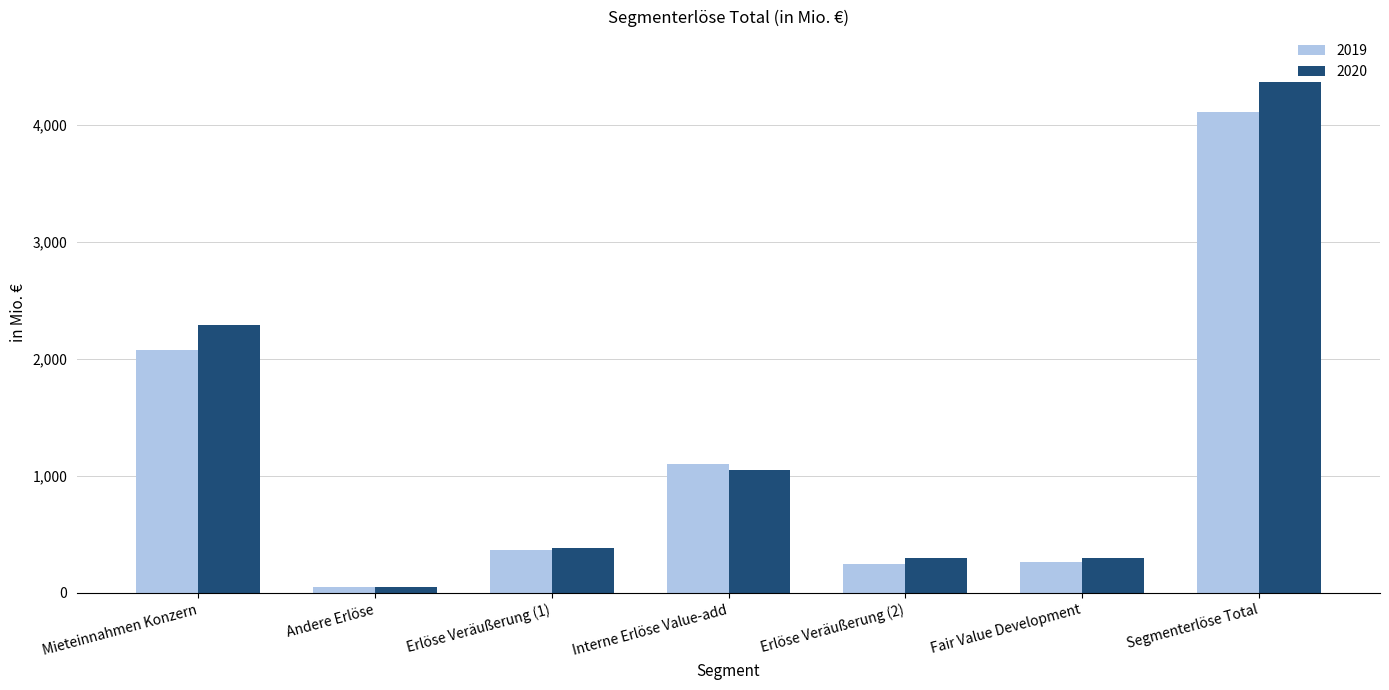

At which category does the chart reach its peak across all series?

Segmenterlöse Total